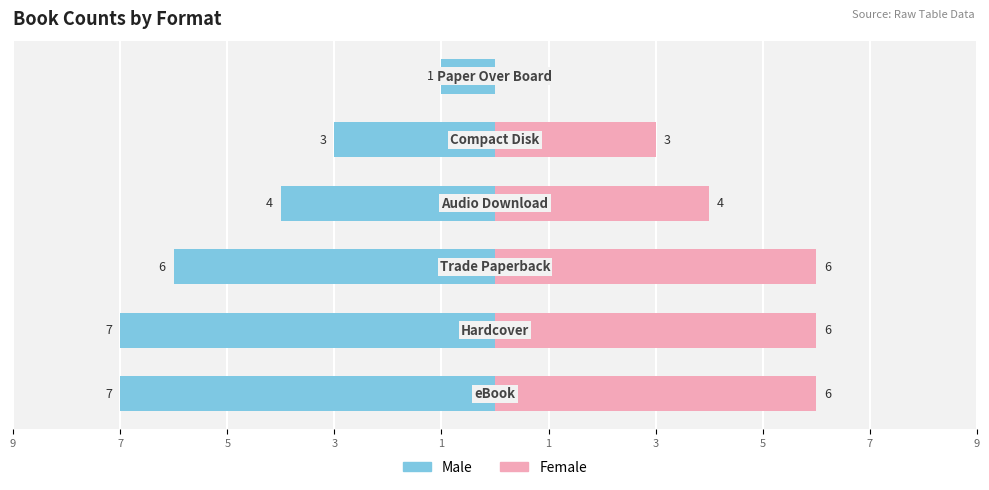

True or false: Female has a value of 10 at 7.

False